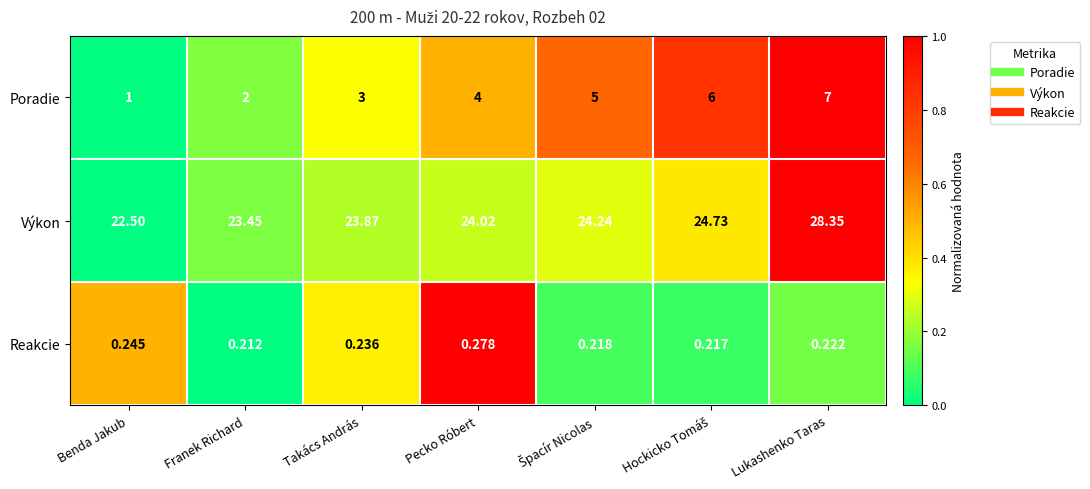

List the series in order of their peak value, lowest first.

Reakcie, Poradie, Výkon